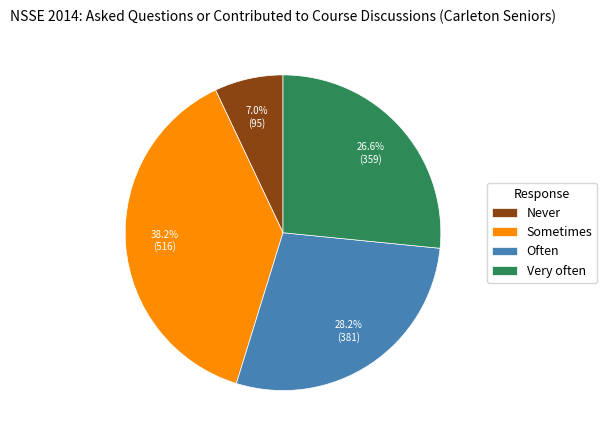

To the nearest percent, what is the difference between the Never and Sometimes slice percentages?

31%